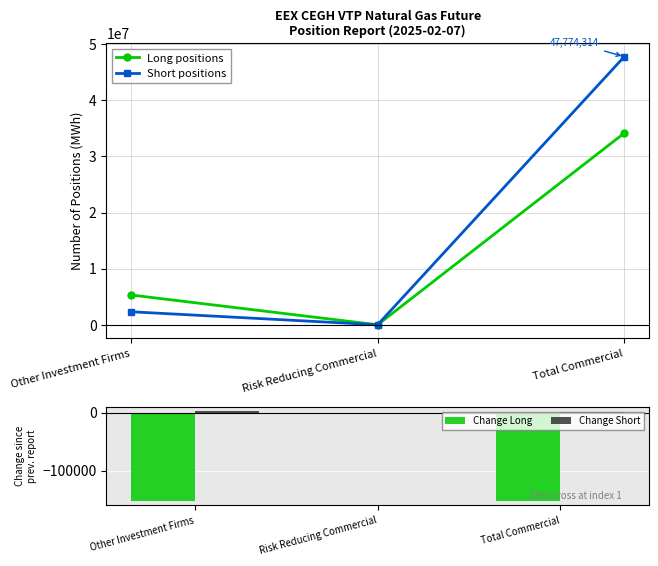

What are all the series names shown in the legend?

Long positions, Short positions, Change Long, Change Short